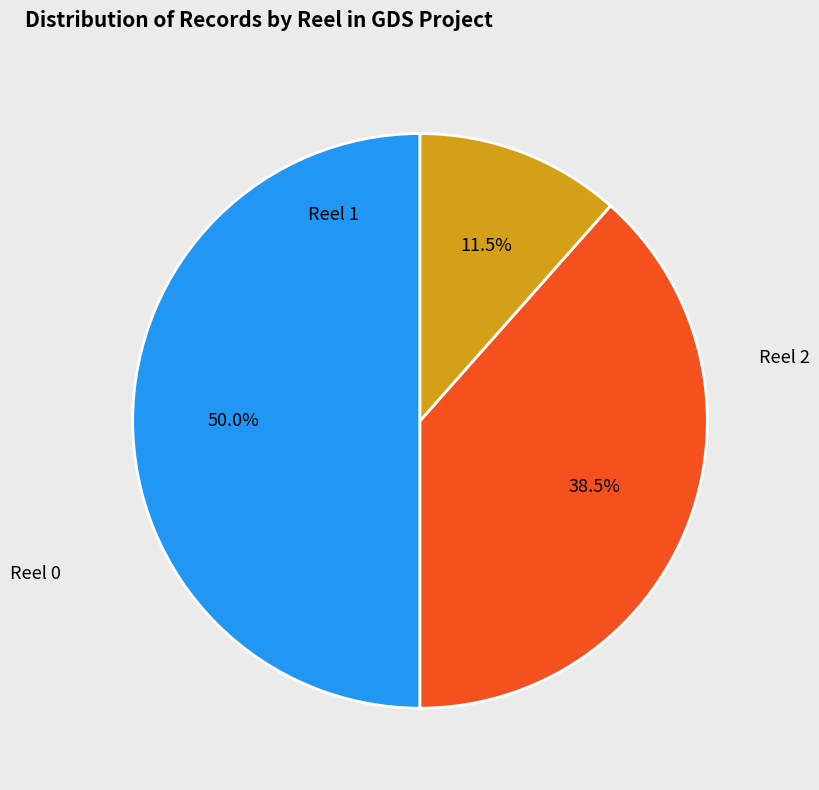

Does Reel 1 represent more than half of the total?

No